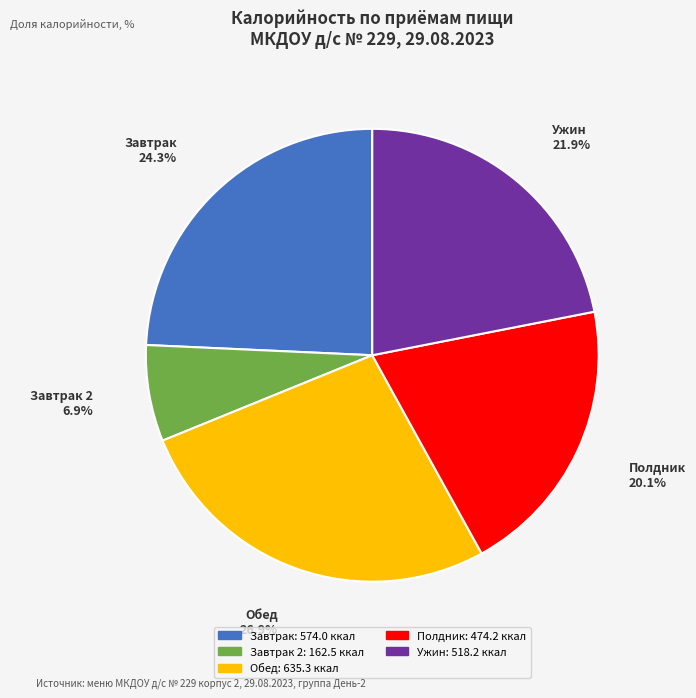

How many slices are in this pie chart?

5